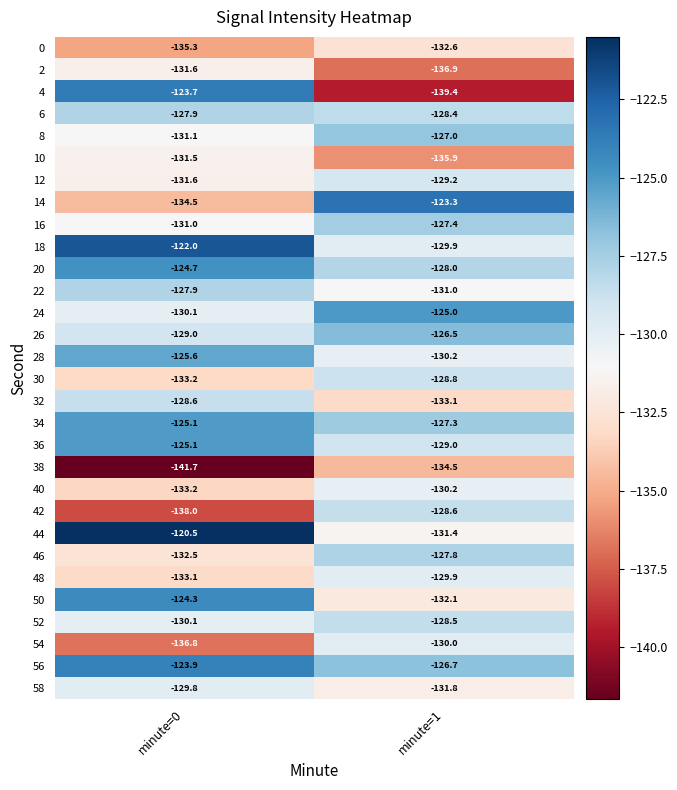

True or false: 38 has a value of -75.4 at minute=1.

False